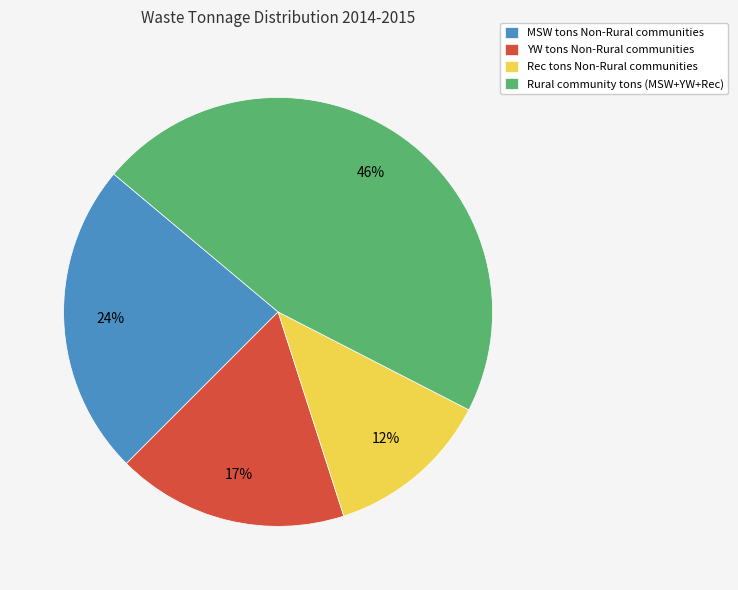

How many segments does this pie chart have?

4